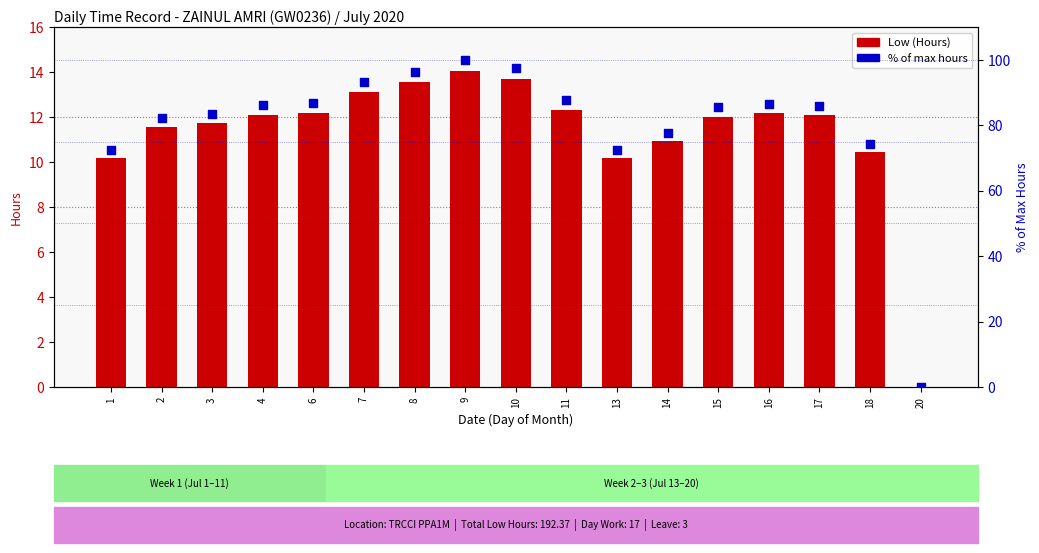

Which series reaches the maximum Y coordinate?

% of max hours